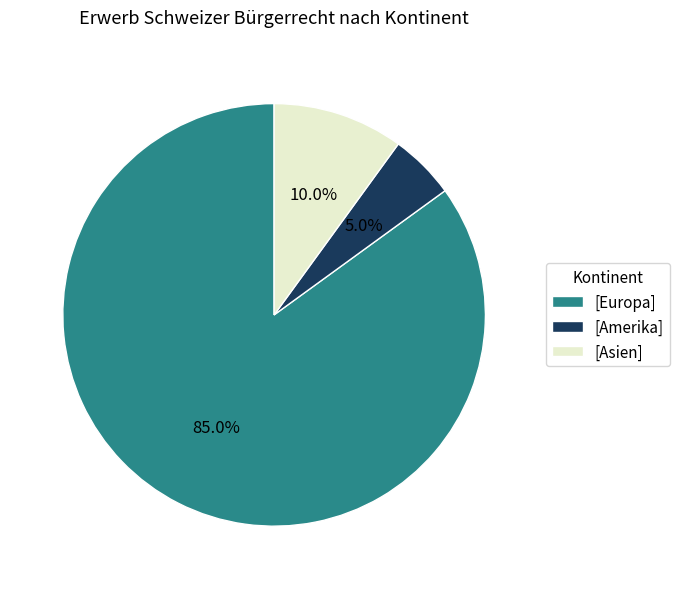

Rank the categories by value from highest to lowest.

[Europa], [Asien], [Amerika]